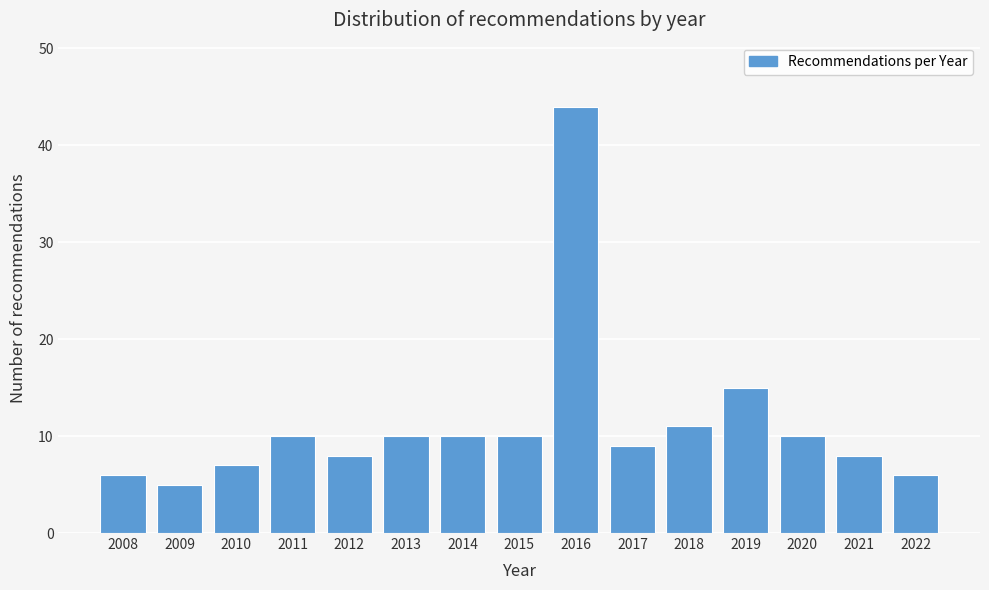

Reading left to right, transcribe all the data shown in this chart.

2008=6	2009=5	2010=7	2011=10	2012=8	2013=10	2014=10	2015=10	2016=44	2017=9	2018=11	2019=15	2020=10	2021=8	2022=6